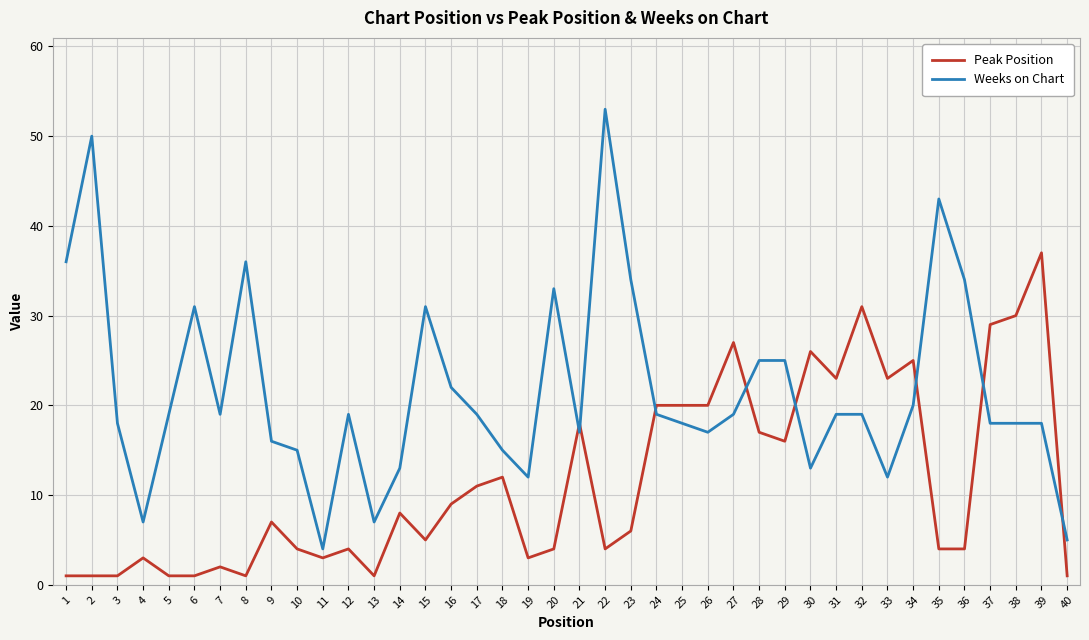

What is the approximate value of Weeks on Chart at 32, to the nearest 10?

20